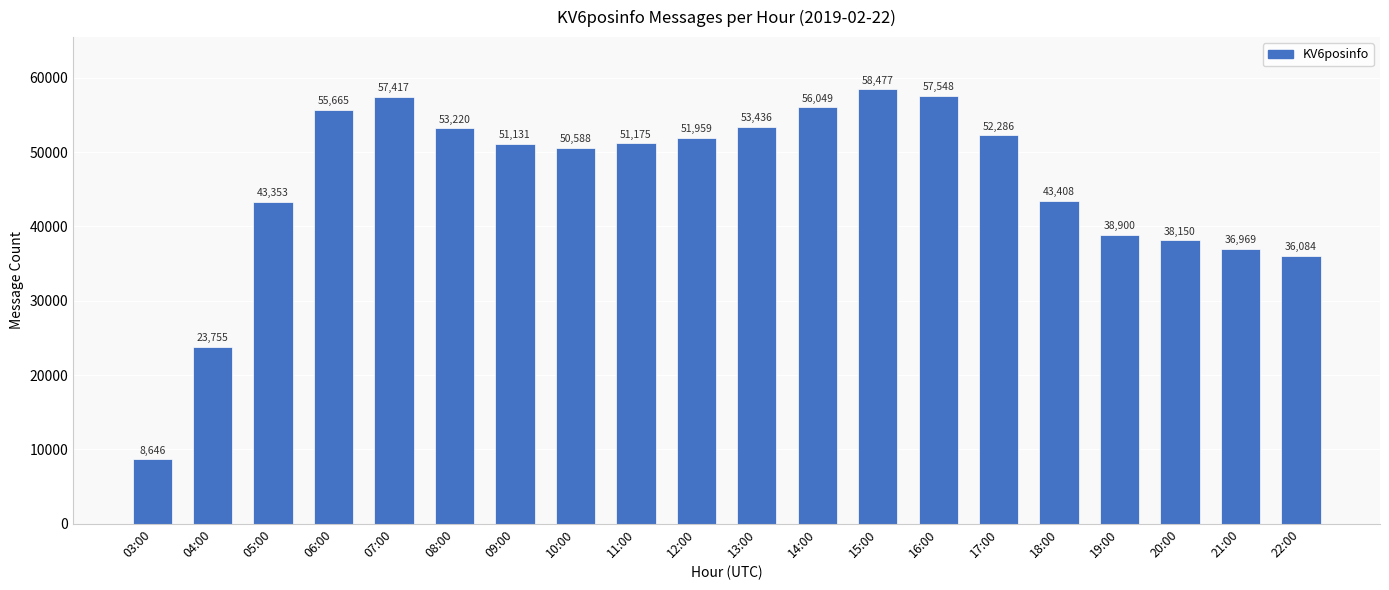

Count the number of data series in this chart.

1